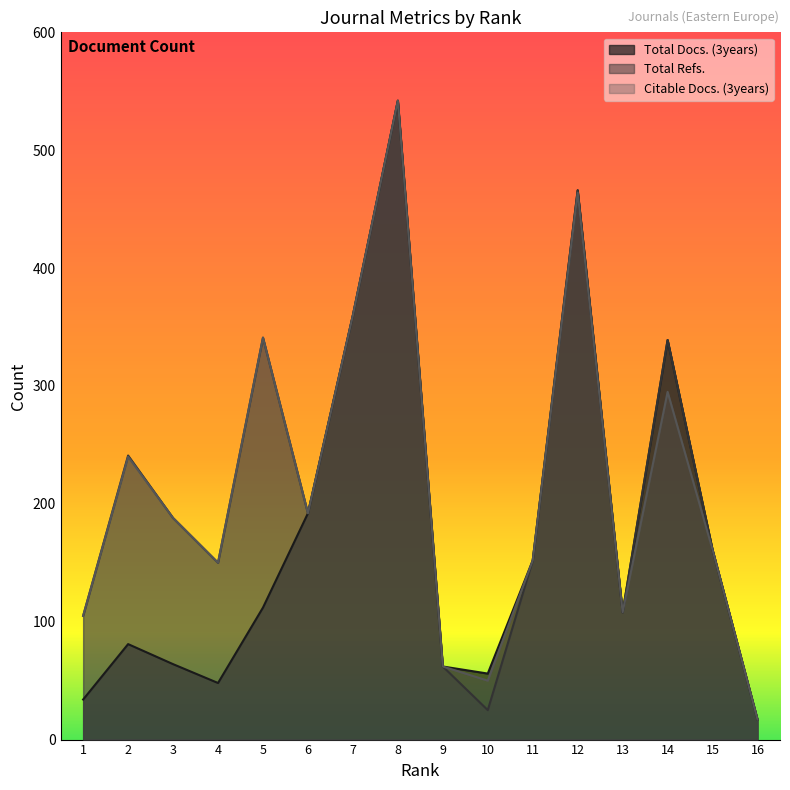

In Total Docs. (3years), how many points are higher than both neighbors (excluding endpoints)?

4